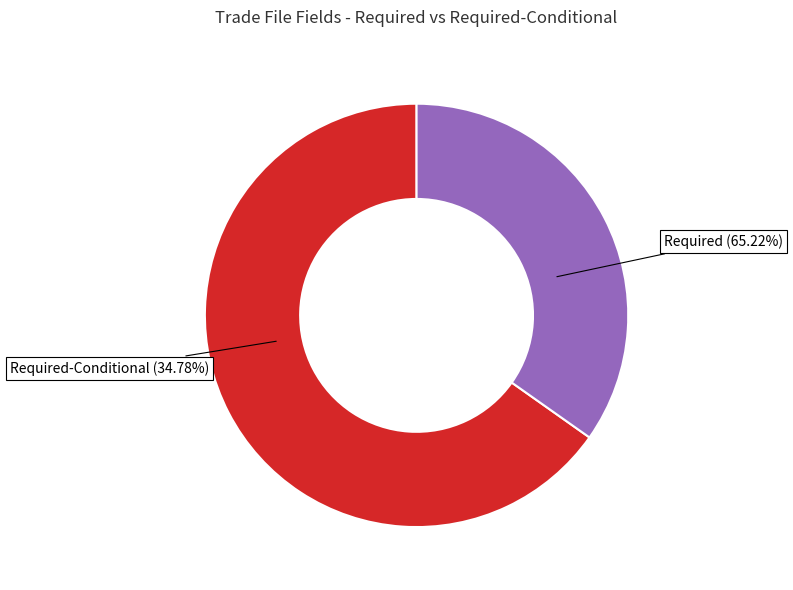

Rank the categories by value from highest to lowest.

Required, Required-Conditional